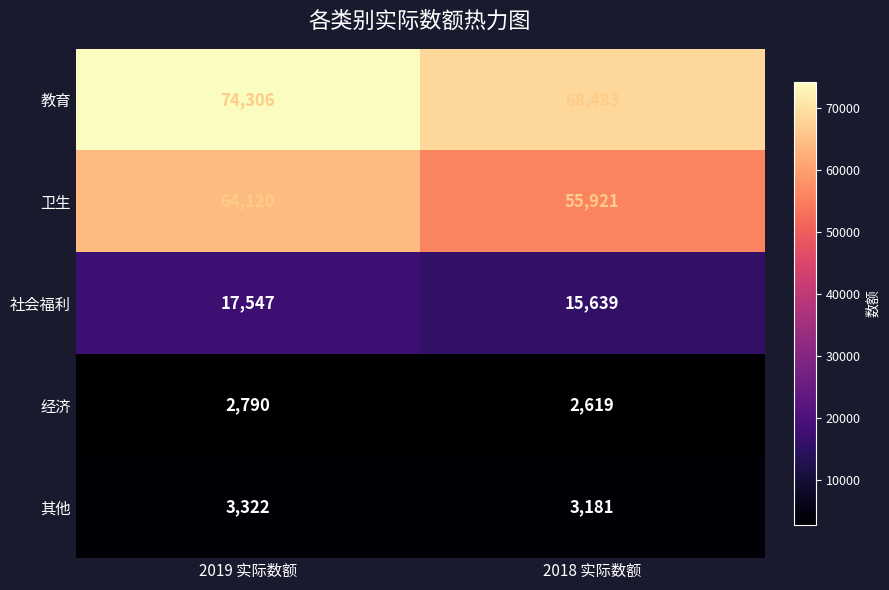

At which category does the chart reach its peak across all series?

2019 实际数额